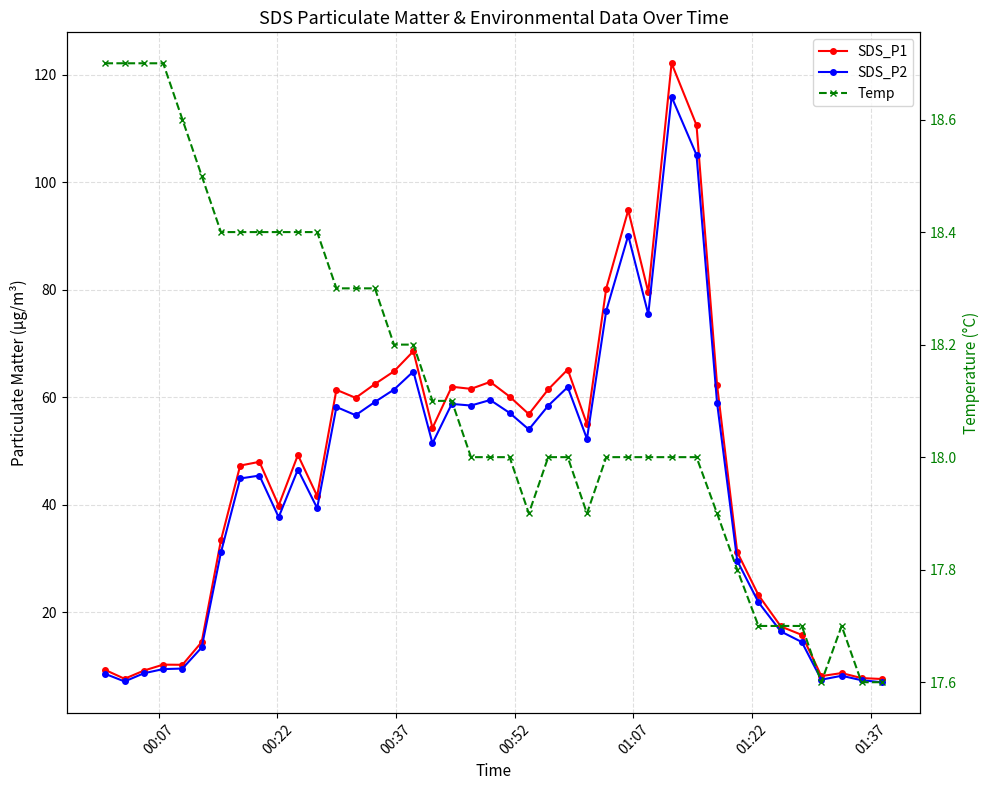

Is it true that SDS_P1 equals 33.7 at 27?

False